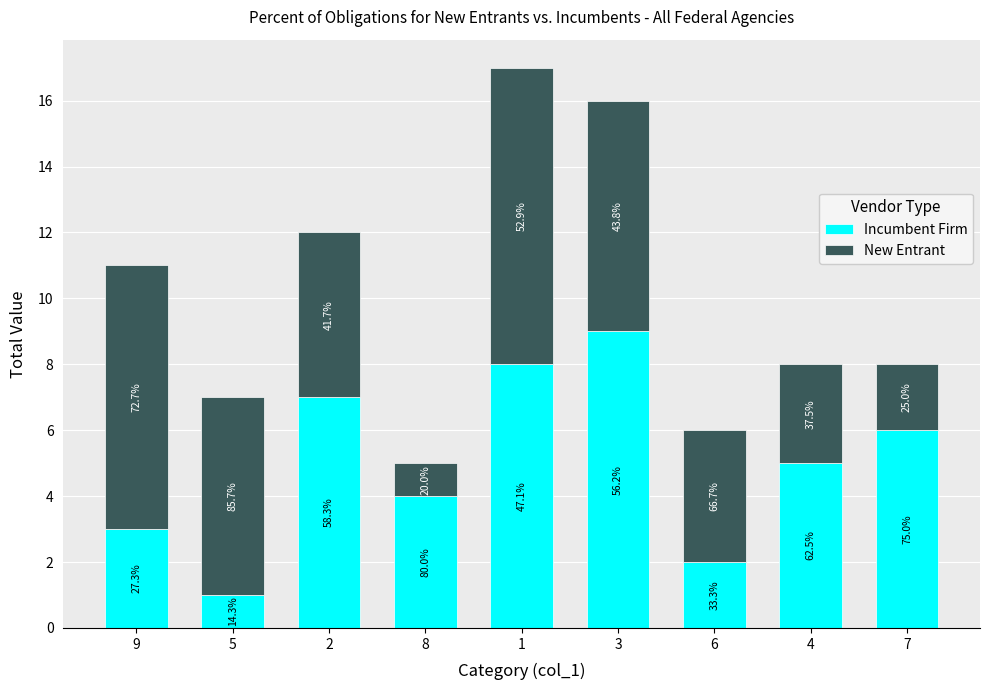

What is the difference between the Incumbent Firm values at 6 and 8?

2